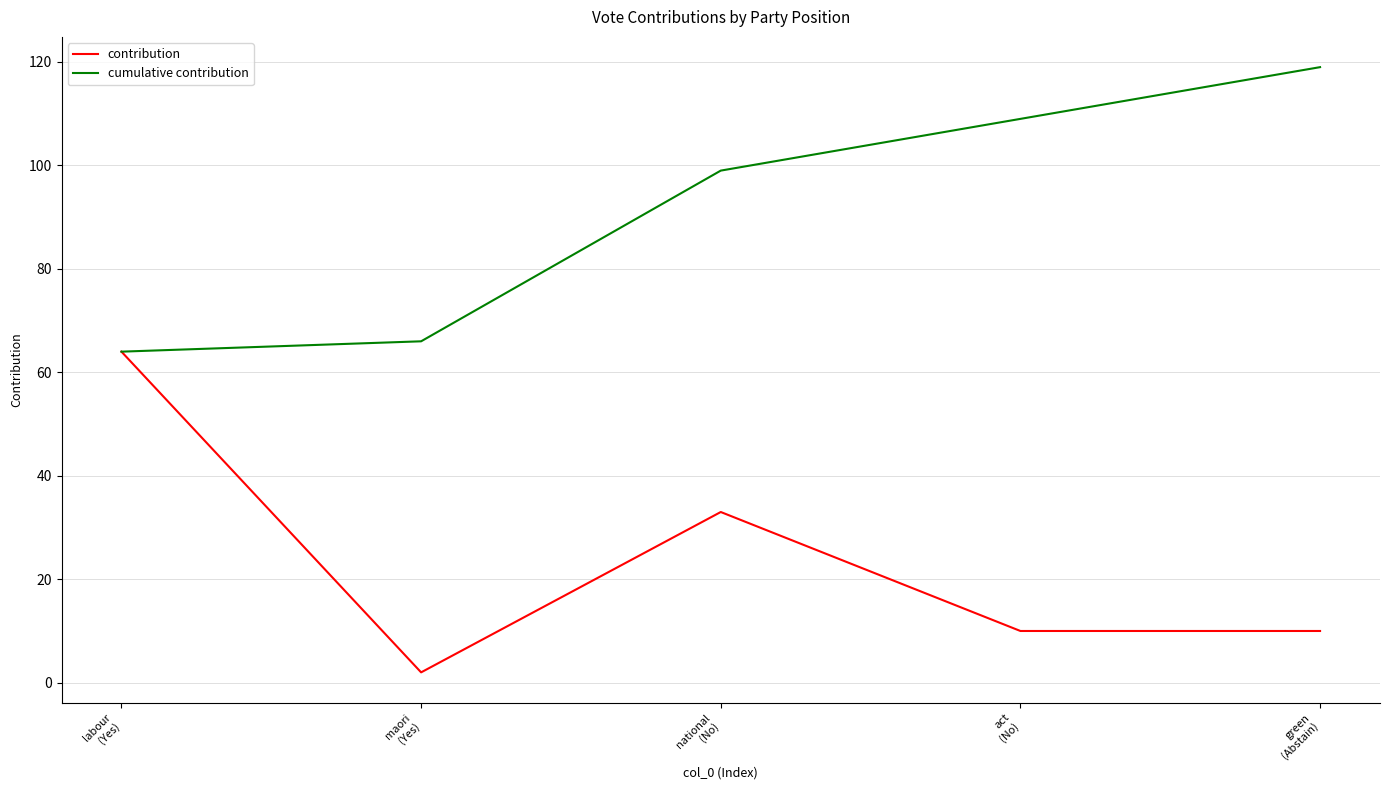

What is the lowest value of the cumulative contribution series?

64